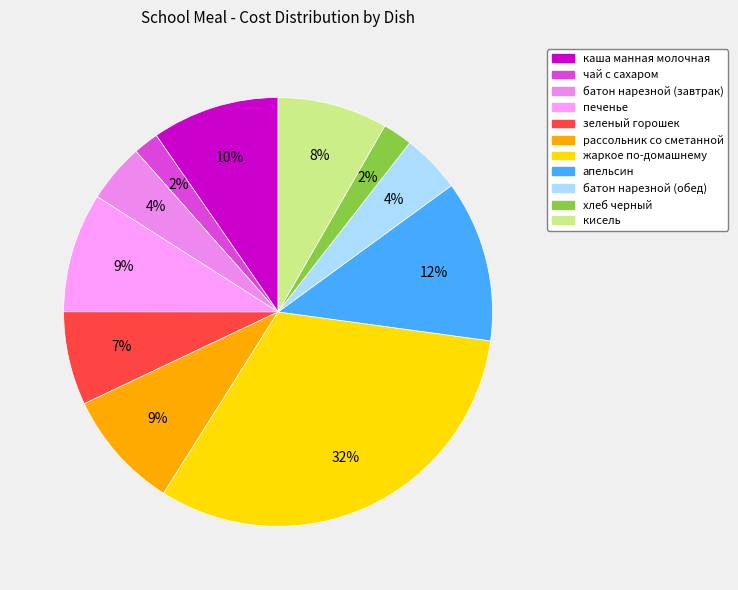

What percentage is NOT represented by печенье?

91.0%